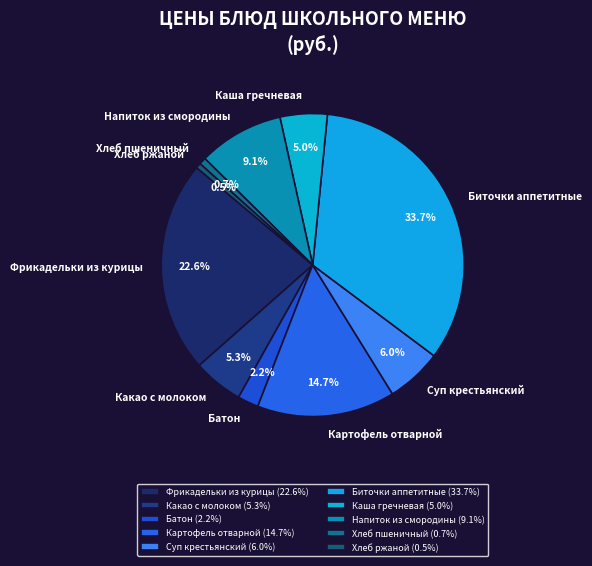

Count the number of slices in the pie.

10